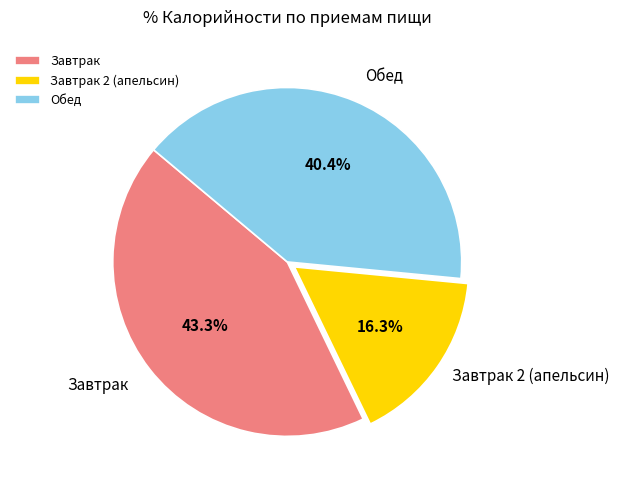

To the nearest percent, what portion does Обед represent?

40%